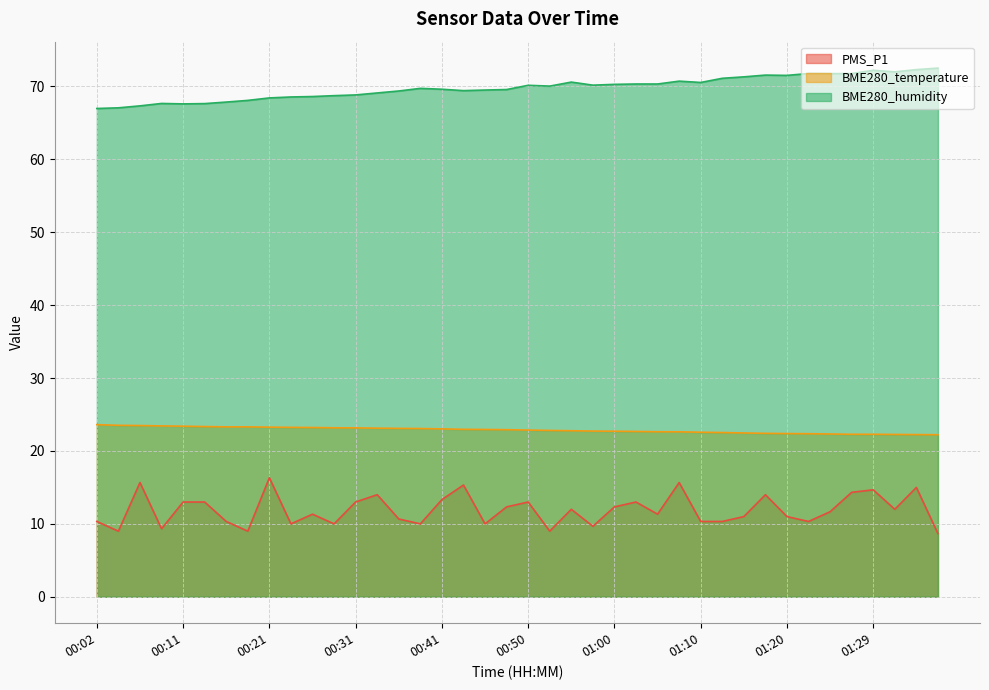

What value does the BME280_humidity series have at 01:20?

71.5